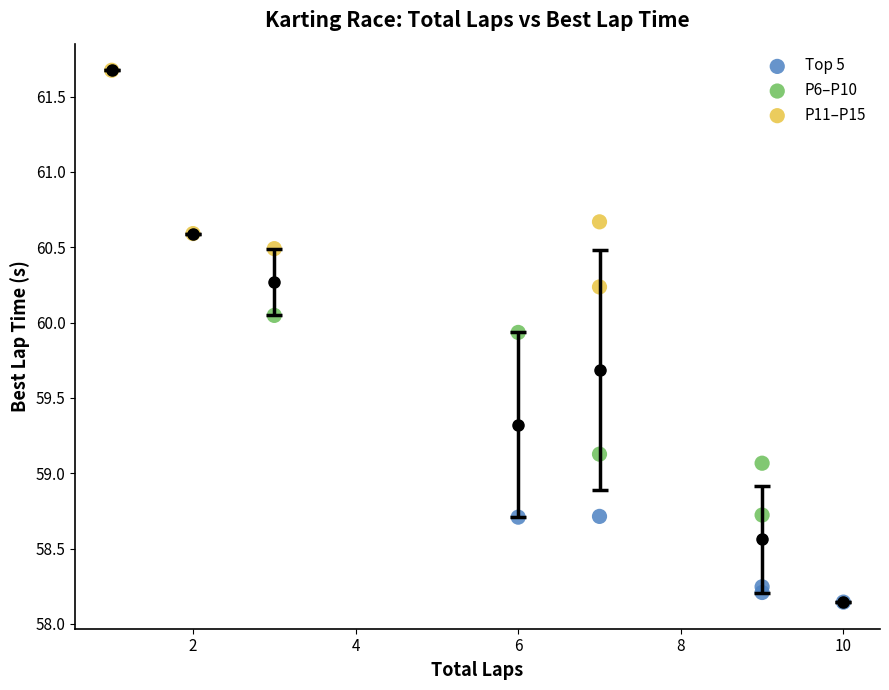

Which series has the widest spread of Y values?

P11–P15